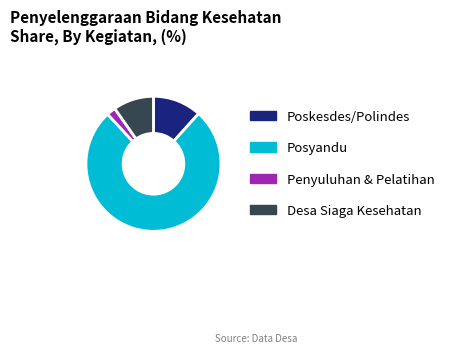

Which slice represents more than half of the pie?

Posyandu